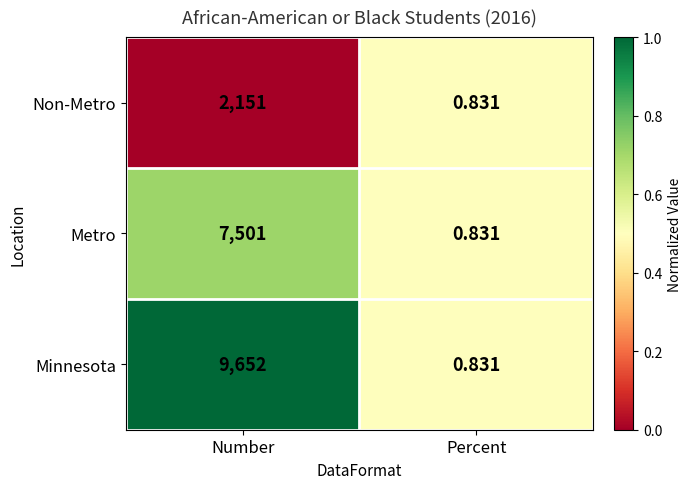

Which series has the largest total across all categories?

Minnesota